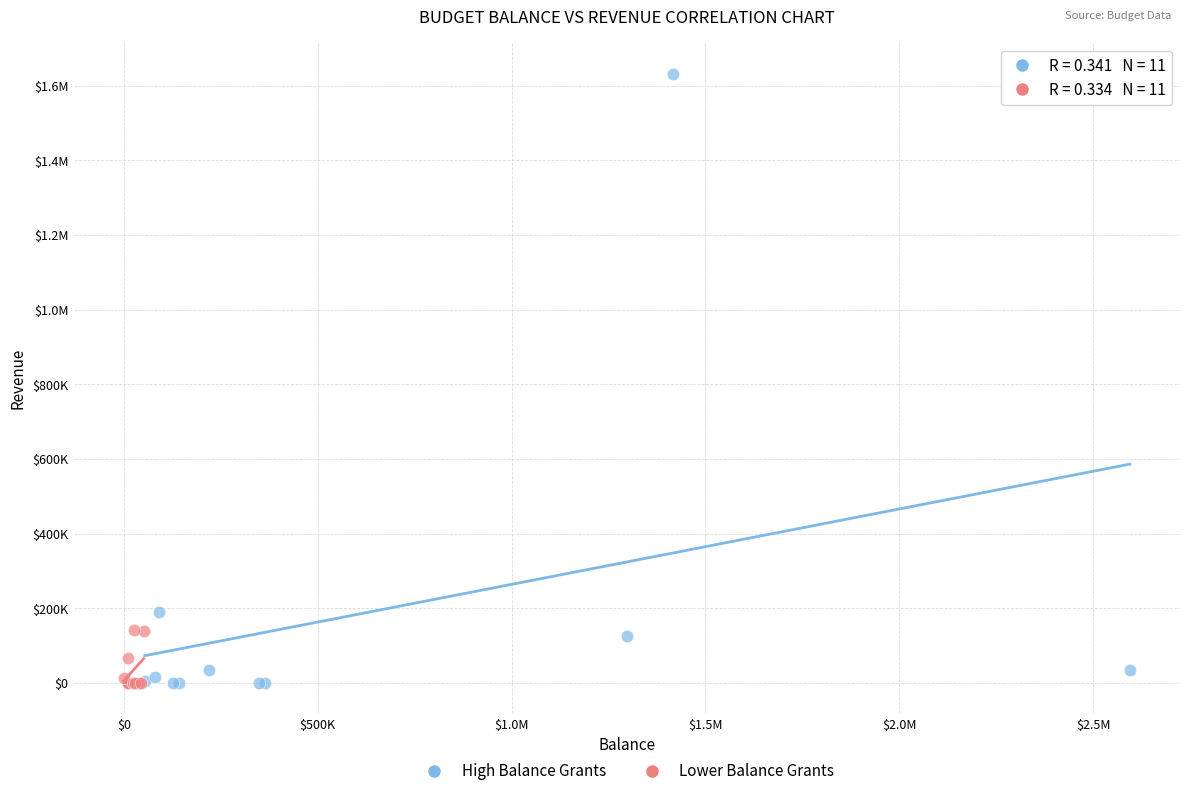

What are all the series names shown in the legend?

High Balance Grants, Lower Balance Grants